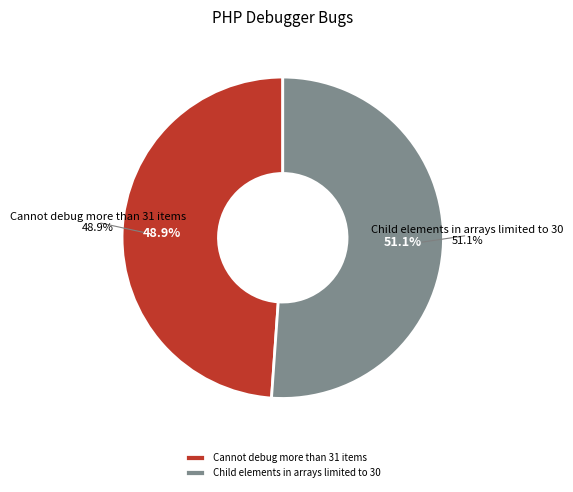

True or false: Child elements in arrays limited to 30 accounts for 51% of the total.

True